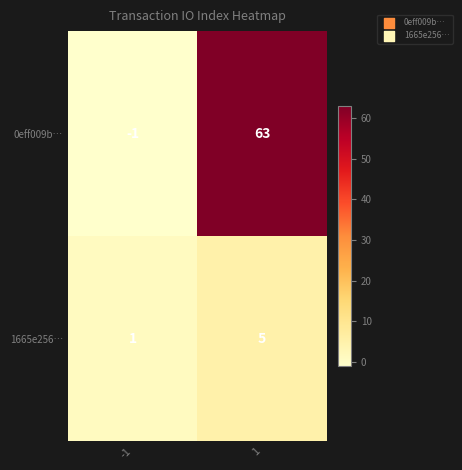

Reading right to left, list all the values displayed in this chart.

0eff009b…: 63	-1
1665e256…: 5	1